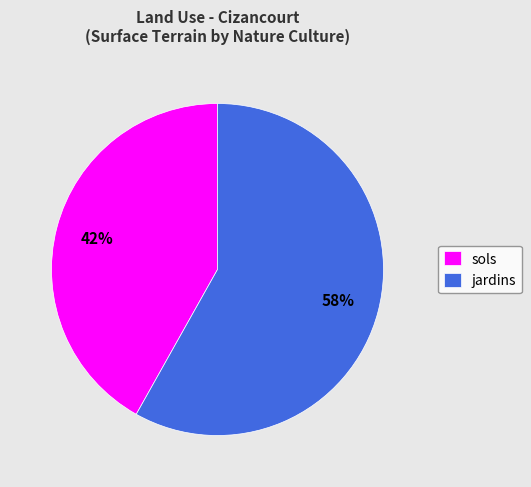

What is the smallest slice in the pie chart?

sols